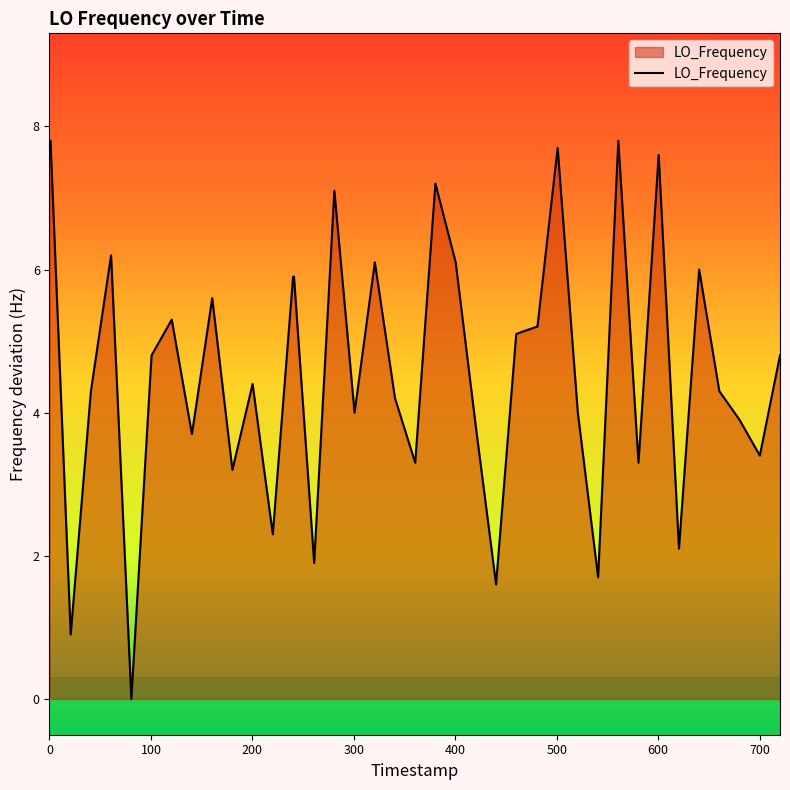

What is the difference between the maximum and minimum values?

7.8